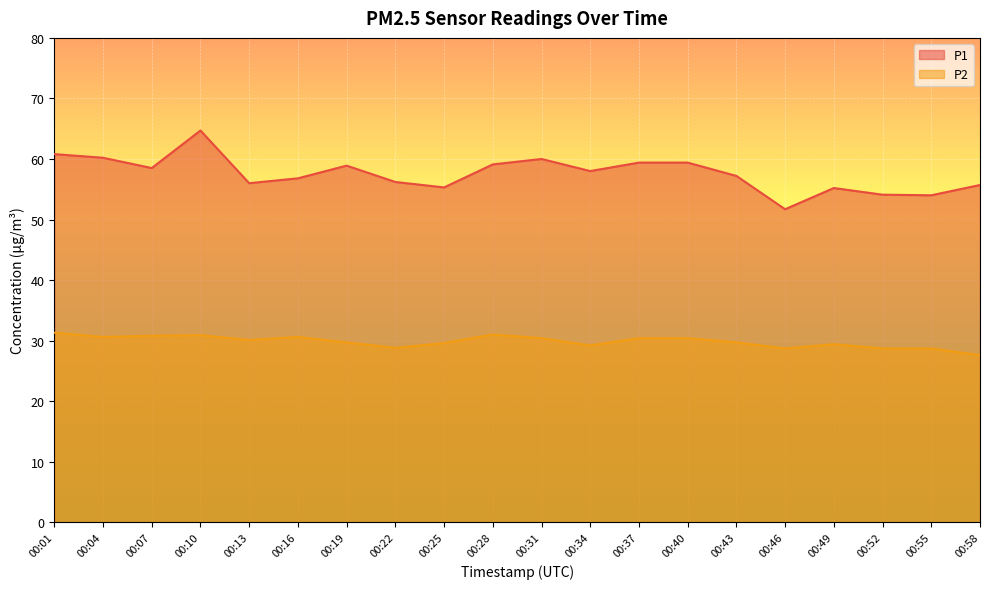

Is the value of P2 at 00:49 greater than the value of P1 at 00:31?

No